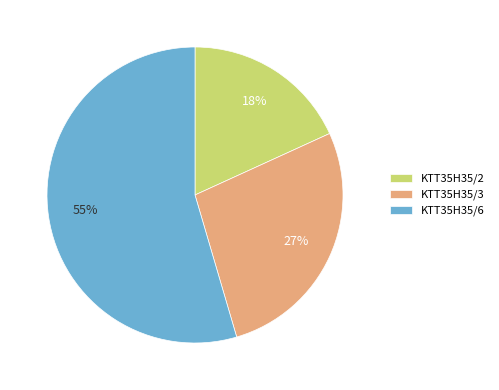

Which has a higher value, KTT35H35/2 or KTT35H35/3?

KTT35H35/3